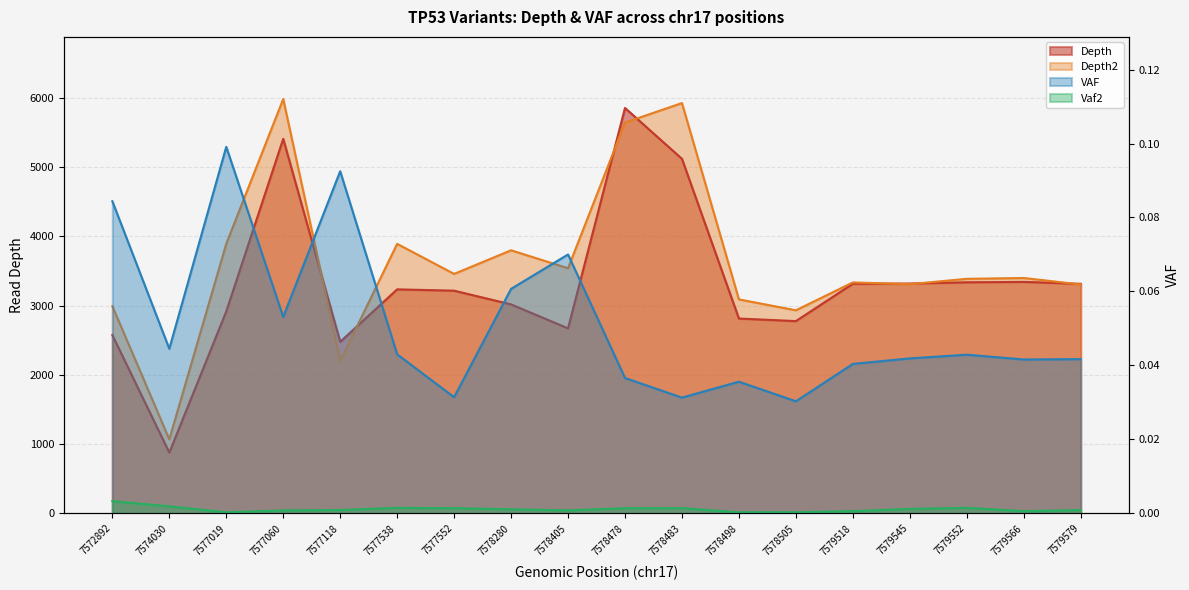

Reading right to left, list all the values displayed in this chart.

Depth: 7579579=3313.0	7579566=3341.0	7579552=3335.0	7579545=3317.0	7579518=3314.0	7578505=2775.0	7578498=2812.0	7578483=5117.0	7578478=5851.0	7578405=2670.0	7578280=3016.0	7577552=3214.0	7577538=3233.0	7577118=2476.0	7577060=5406.0	7577019=2915.0	7574030=877.0	7572892=2573.0
Depth2: 7579579=3304.0	7579566=3397.0	7579552=3385.0	7579545=3308.0	7579518=3333.0	7578505=2931.0	7578498=3088.0	7578483=5922.0	7578478=5640.0	7578405=3538.0	7578280=3797.0	7577552=3456.0	7577538=3890.0	7577118=2199.0	7577060=5980.0	7577019=3891.0	7574030=1068.0	7572892=2990.0
VAF: 7579579=0.0	7579566=0.0	7579552=0.0	7579545=0.0	7579518=0.0	7578505=0.0	7578498=0.0	7578483=0.0	7578478=0.0	7578405=0.1	7578280=0.1	7577552=0.0	7577538=0.0	7577118=0.1	7577060=0.1	7577019=0.1	7574030=0.0	7572892=0.1
Vaf2: 7579579=0.0	7579566=0.0	7579552=0.0	7579545=0.0	7579518=0.0	7578505=0.0	7578498=0.0	7578483=0.0	7578478=0.0	7578405=0.0	7578280=0.0	7577552=0.0	7577538=0.0	7577118=0.0	7577060=0.0	7577019=0.0	7574030=0.0	7572892=0.0